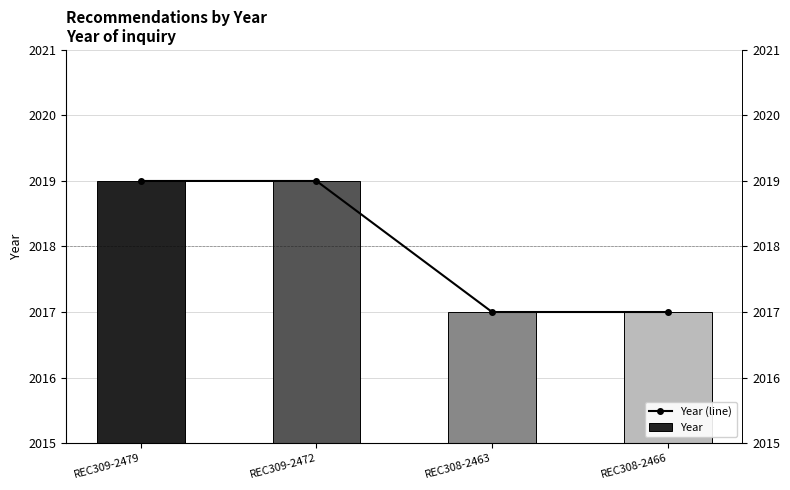

How many Year (line) values are between 2017 and 2019?

4